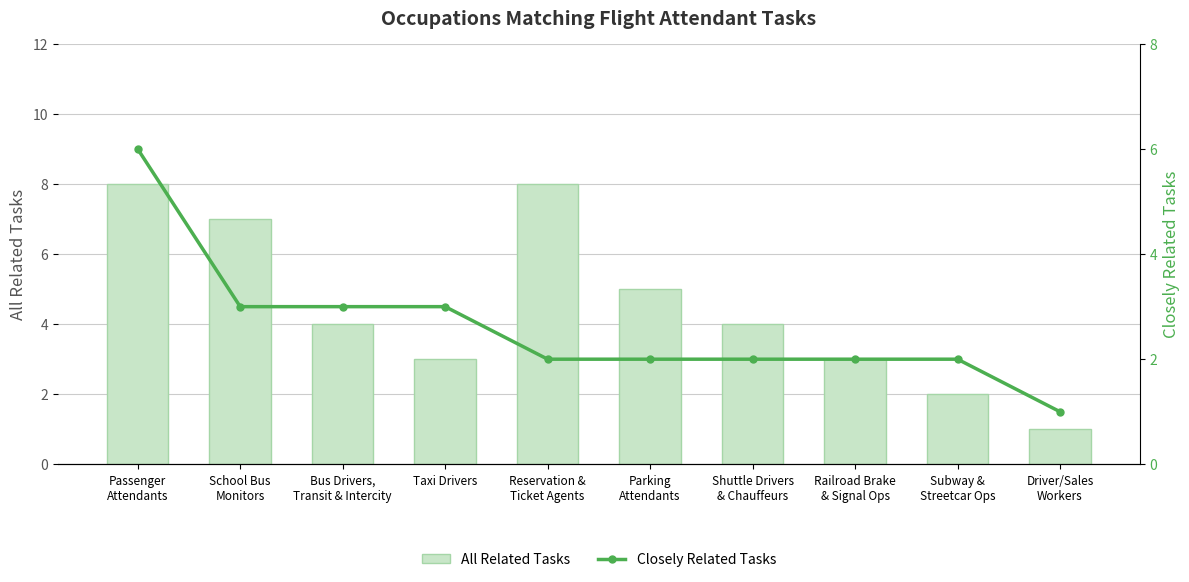

What is the difference between the All Related Tasks values at Reservation &
Ticket Agents and Parking
Attendants?

3